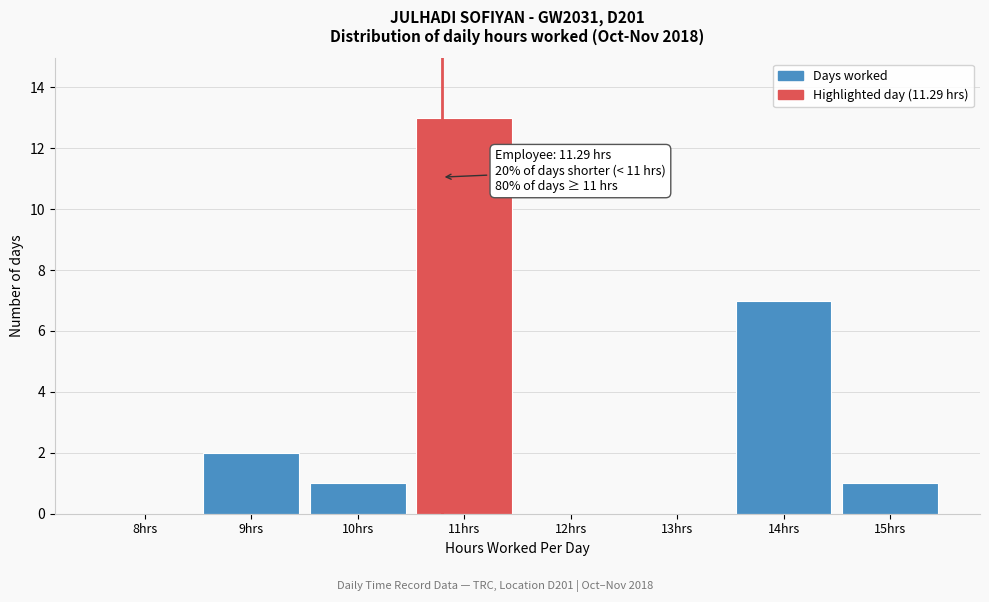

Reading left to right, list all the values displayed in this chart.

8hrs=0	9hrs=2	10hrs=1	11hrs=13	12hrs=0	13hrs=0	14hrs=7	15hrs=1